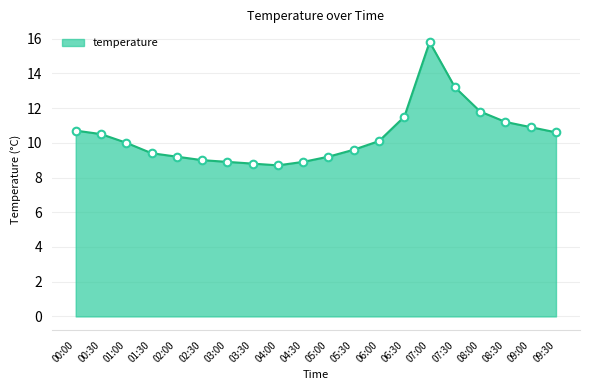

Between 04:00 and 09:30, which is larger?

09:30